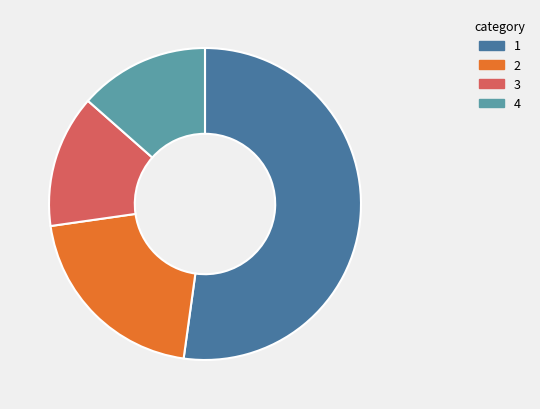

How many slices are in this pie chart?

4